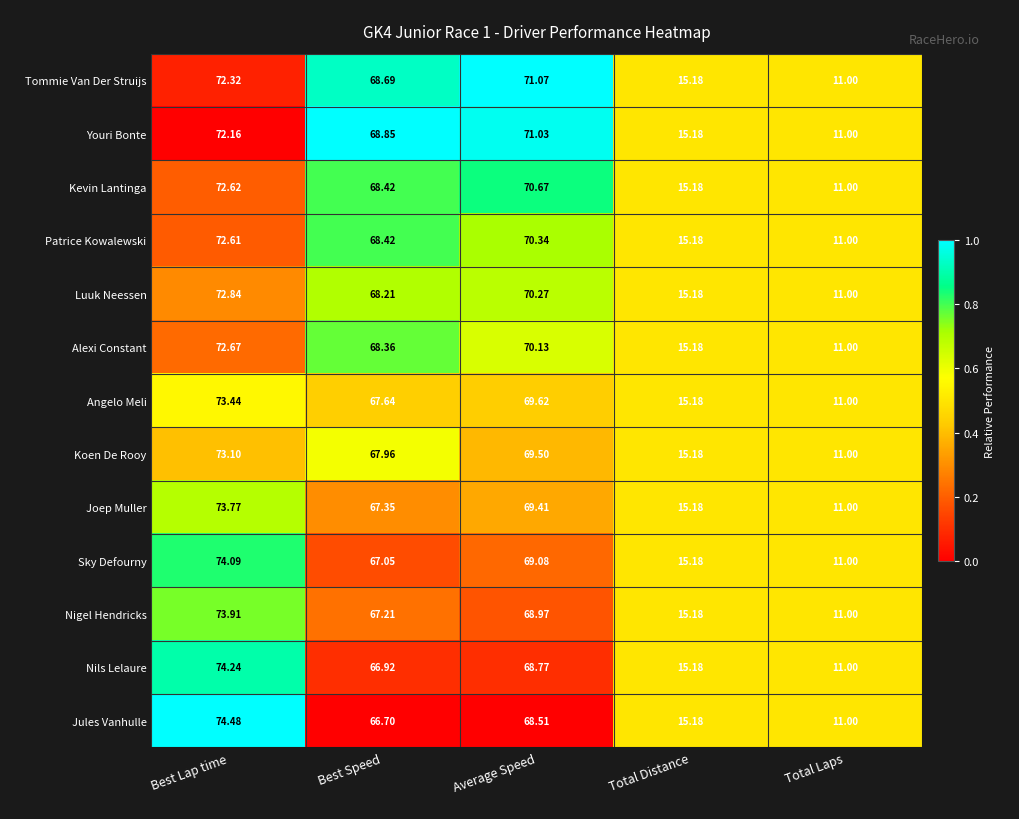

Which category has the lowest value across all series?

Total Laps